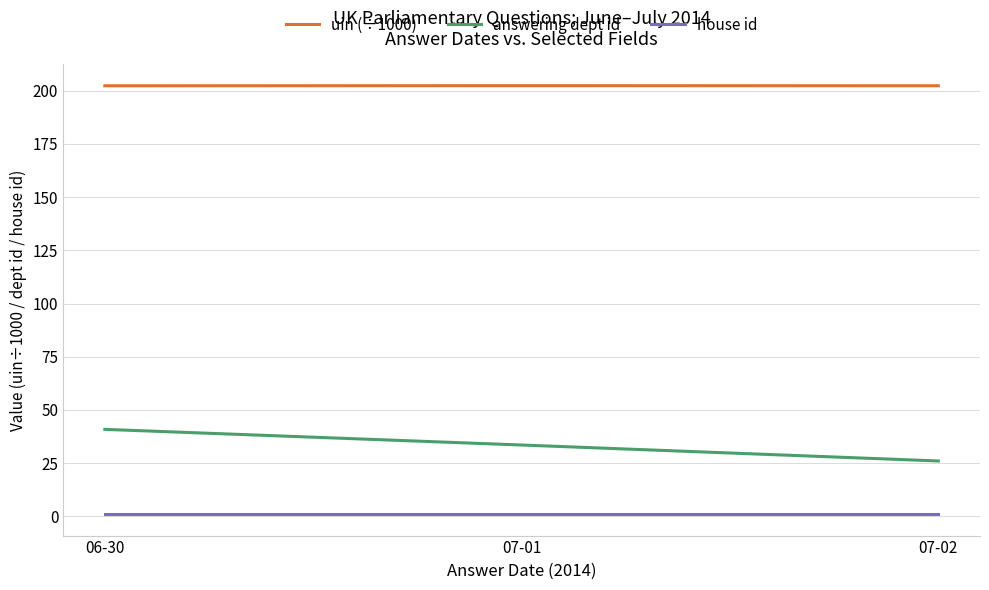

The uin (÷1000) series shows 123.5 at 07-01. True or false?

False